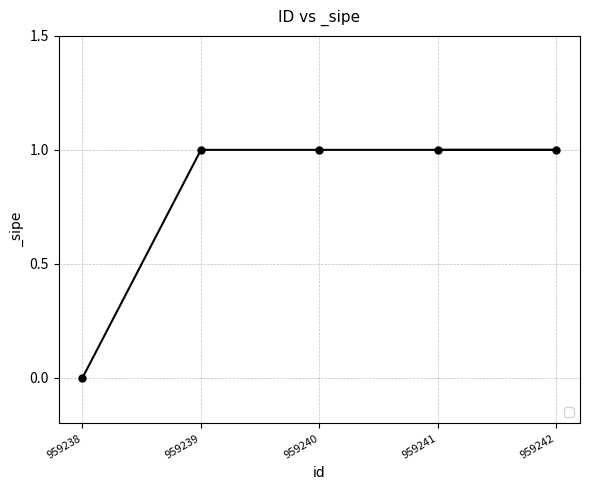

How many values are above zero?

4